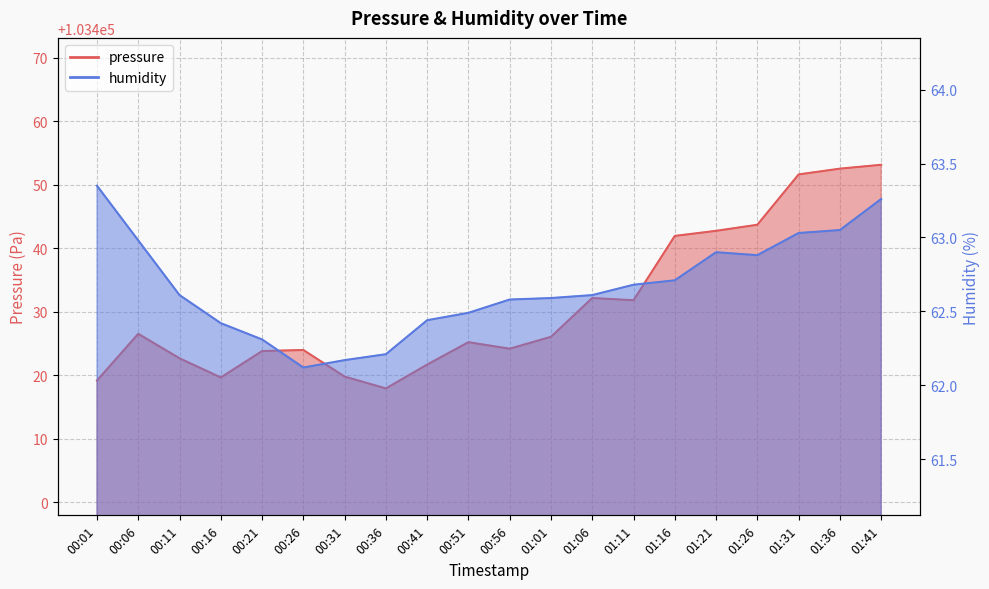

Read the pressure value at 01:21.

103442.8